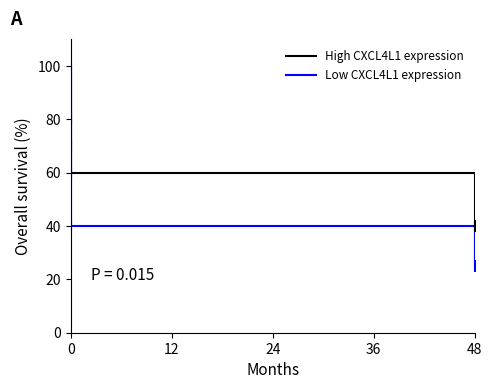

True or false: High CXCL4L1 expression has more than 2 interior local peaks.

False